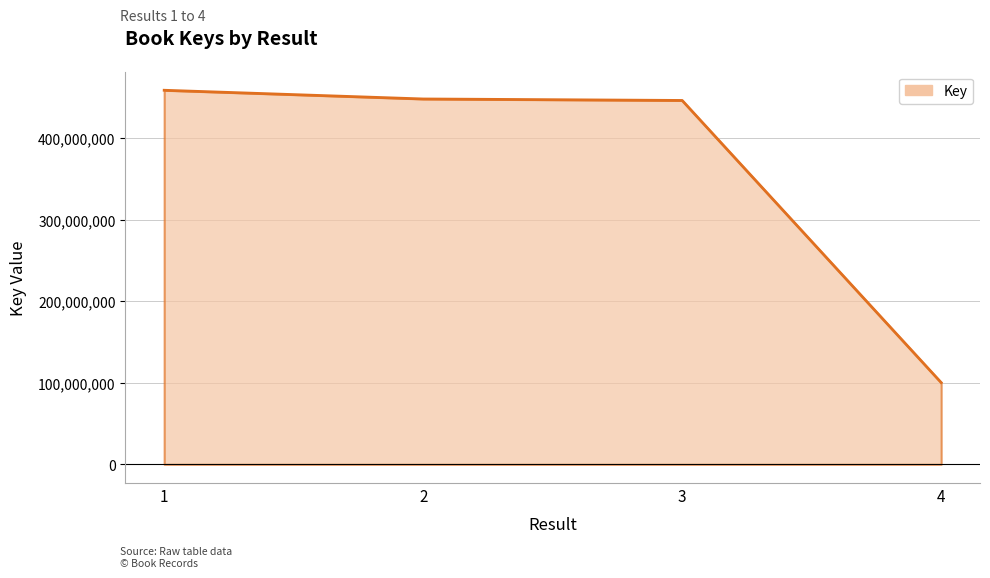

What is the change in value from 1 to 2?

-10683486